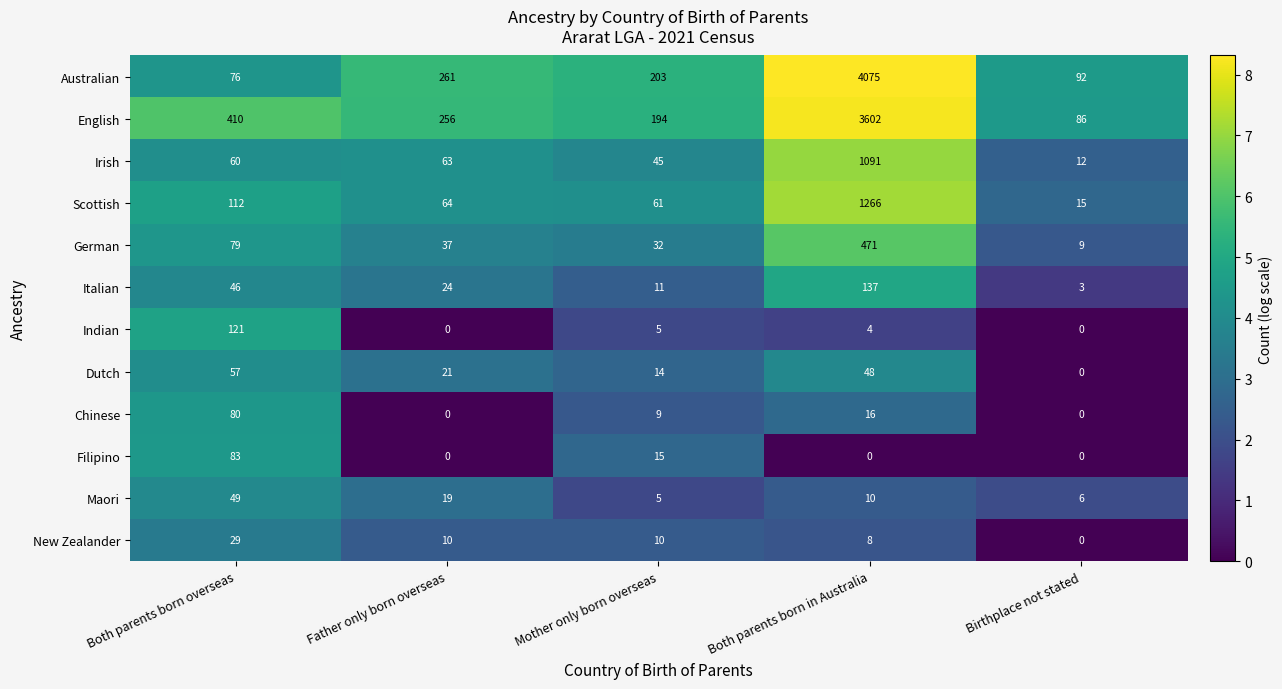

Between Father only born overseas and Birthplace not stated, which series saw the biggest shift?

English